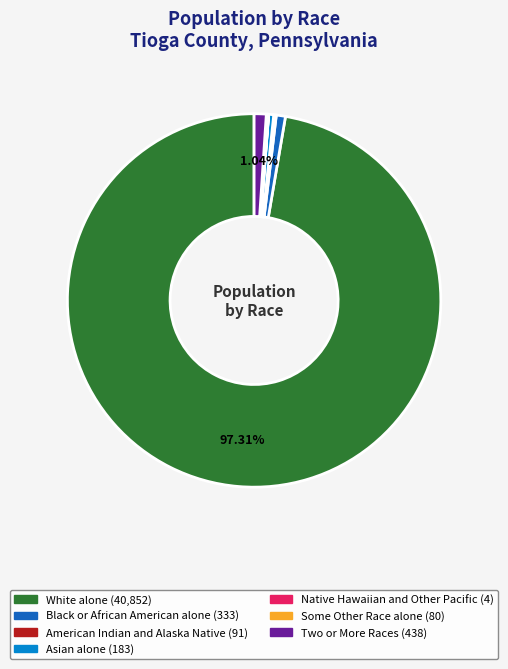

Is the sum of White alone and Asian alone greater than half?

Yes